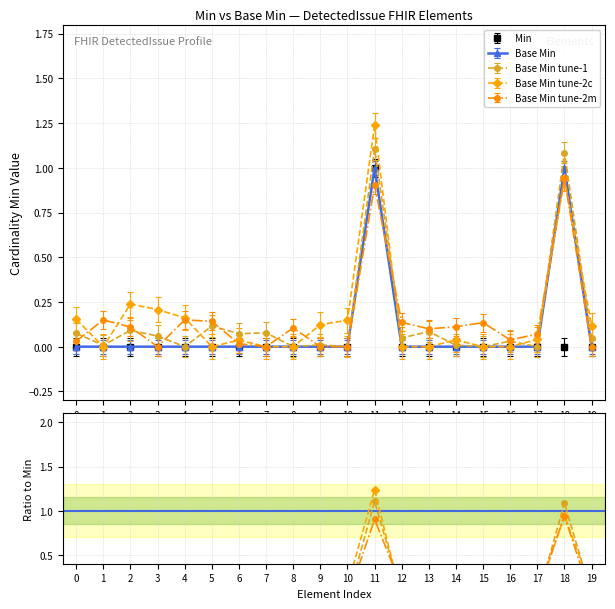

After their last crossing, which series has the higher values: tune-2m or tune-1?

tune-1